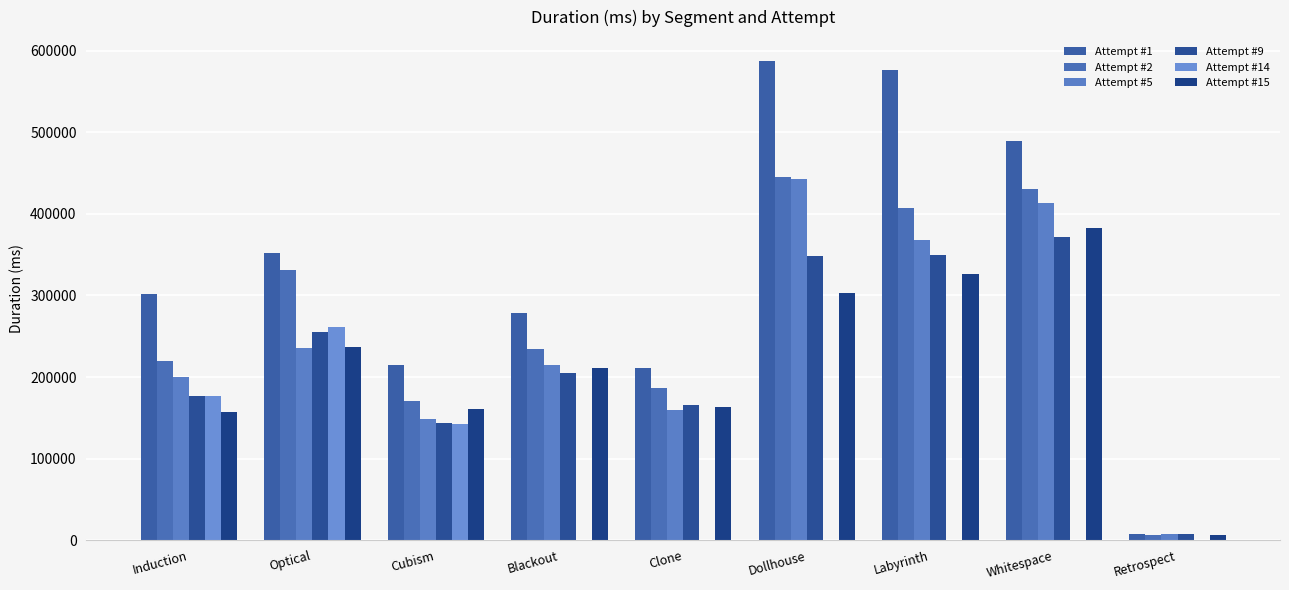

What is the value of the Attempt #2 bar at the 5th from the left?

186175